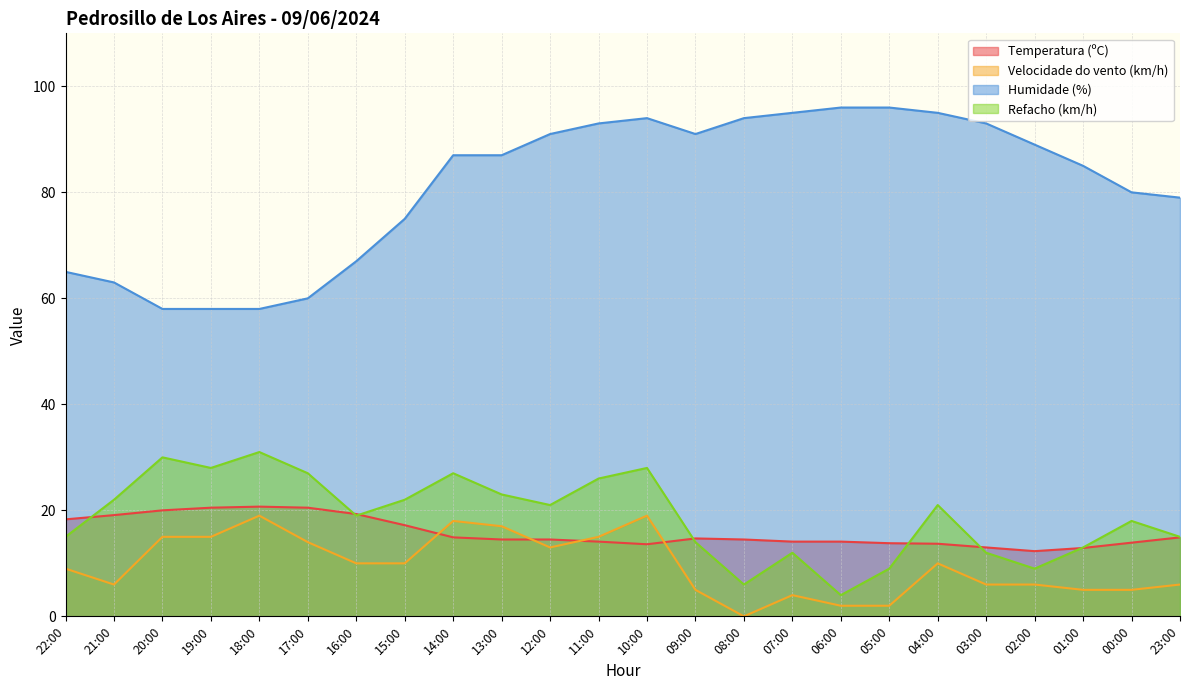

What is the average value of the Temperatura (ºC) series?

15.8